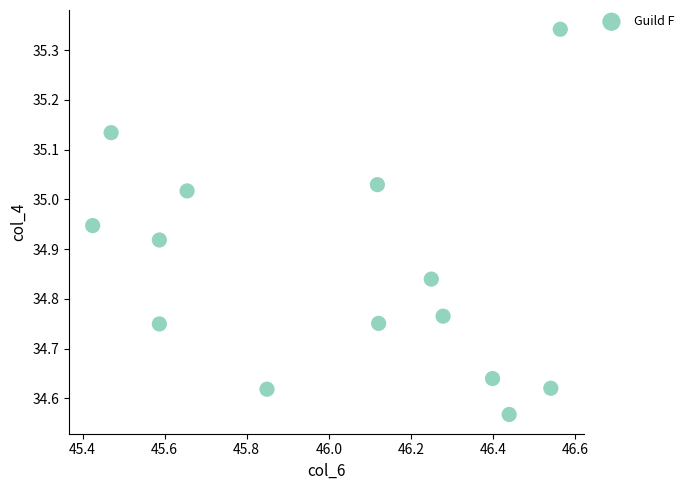

What is the range of X values (max minus min)?

1.1